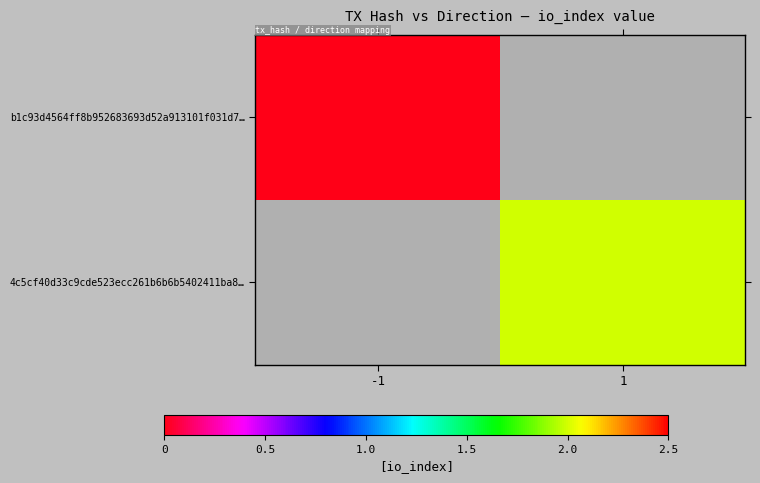

Which category has the lowest value in the b1c93d4564ff8b952683693d52a913101f031d7… series?

-1